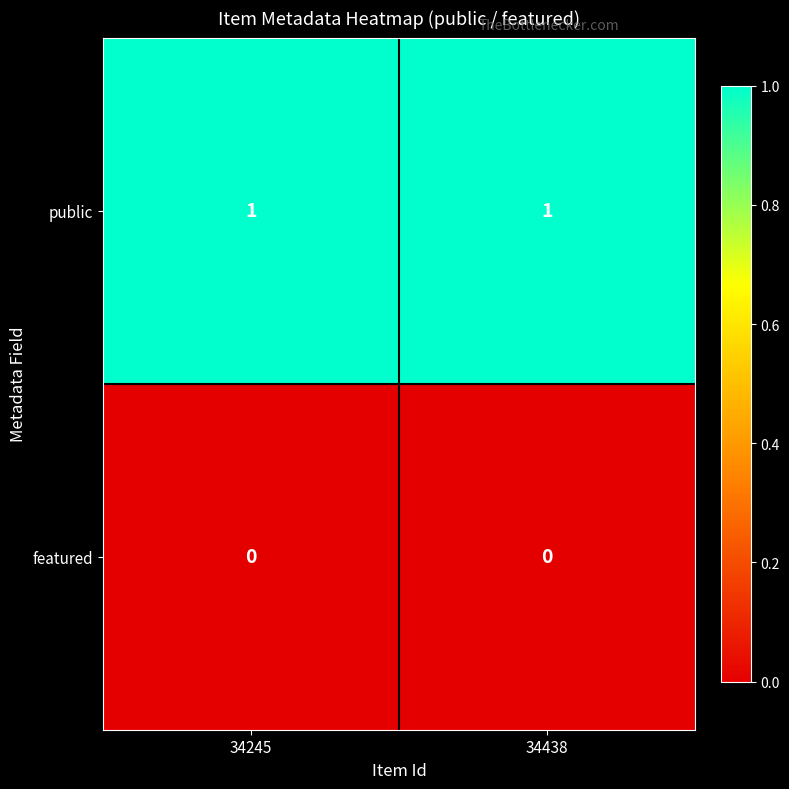

At 34245, list the series in order from smallest to largest.

featured, public